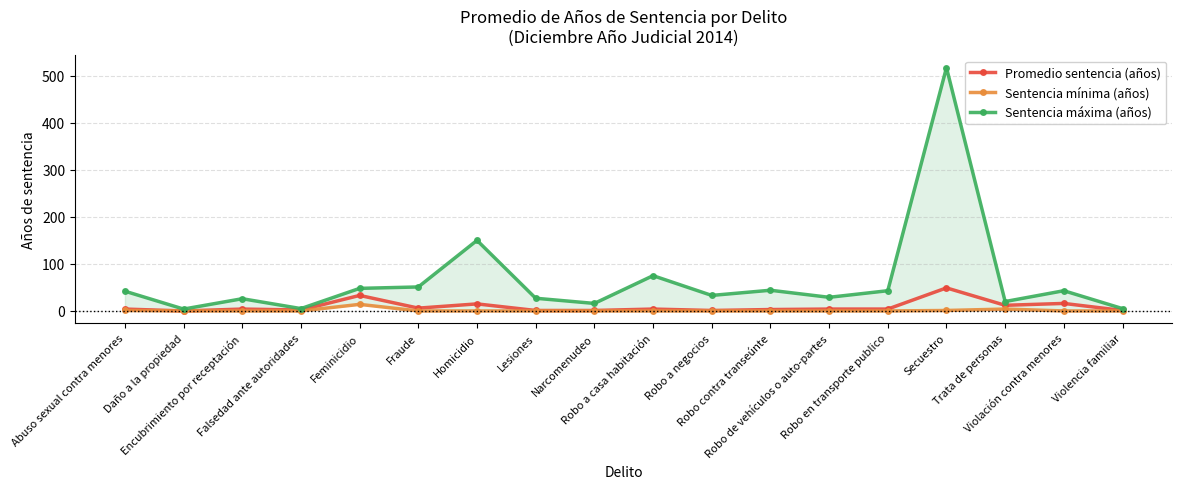

At how many categories does at least one series exceed 177?

1